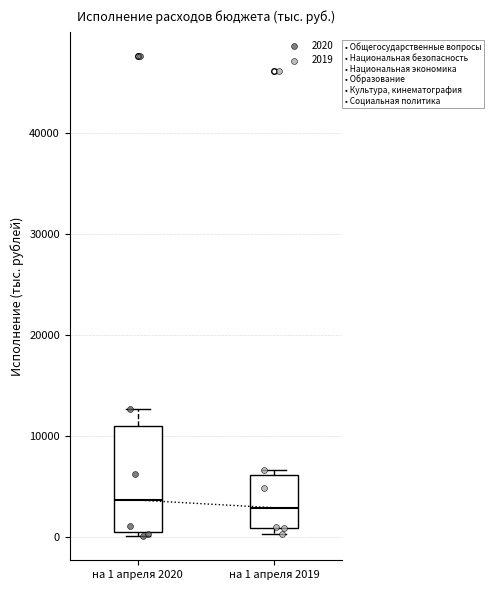

Reading left to right, read every box against the y-axis: the position of its median line, the range the box covers, and the ends of its whiskers. The values are not printed on the chart, so give them approximately, as read against the axis.

на 1 апреля 2020: median 4000, box 0 to 11000, whiskers 0 (just below the box's lower edge) to 13000
на 1 апреля 2019: median 3000, box 1000 to 6000, whiskers 0 to 7000